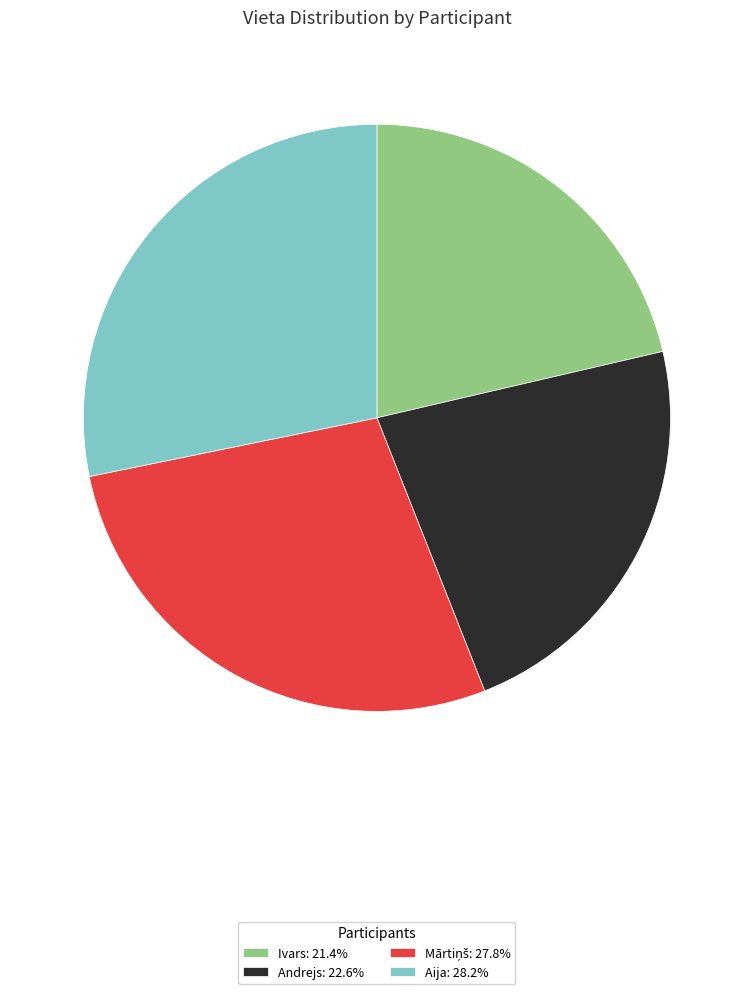

Combined, do Ivars: 21.4% and Andrejs: 22.6% account for over 50%?

No